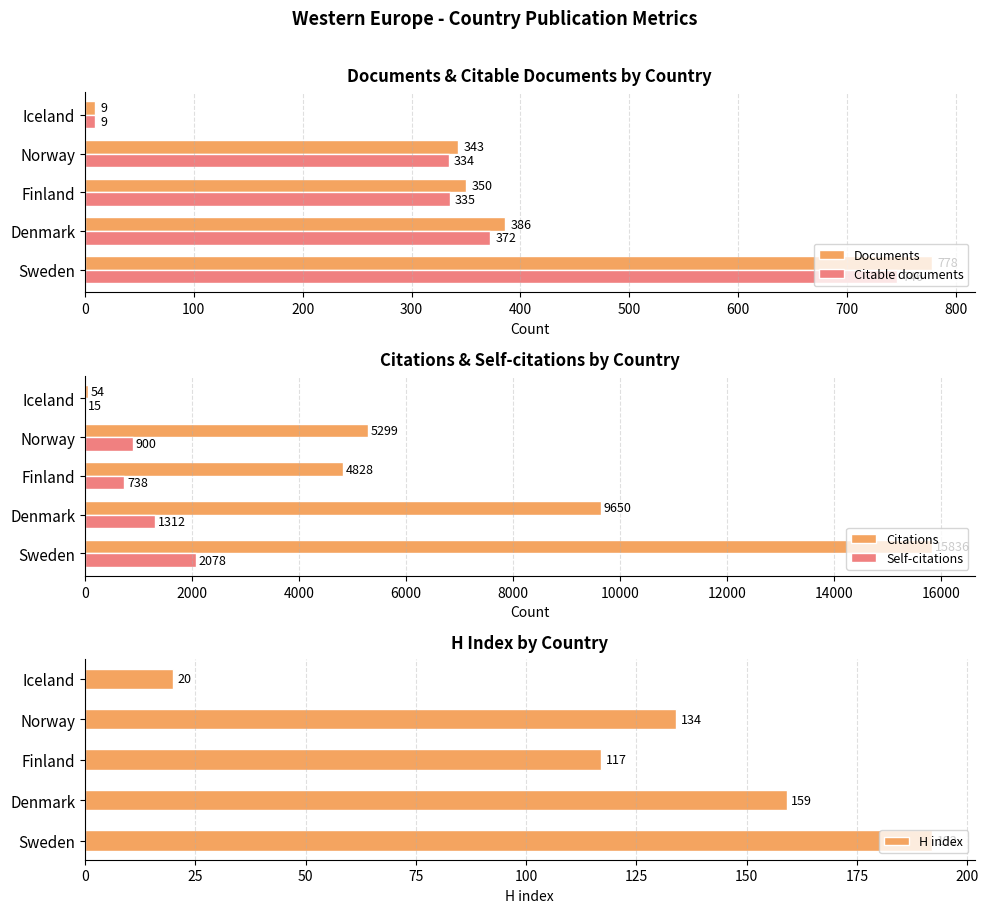

True or false: Documents has a value of 386 at Denmark.

True